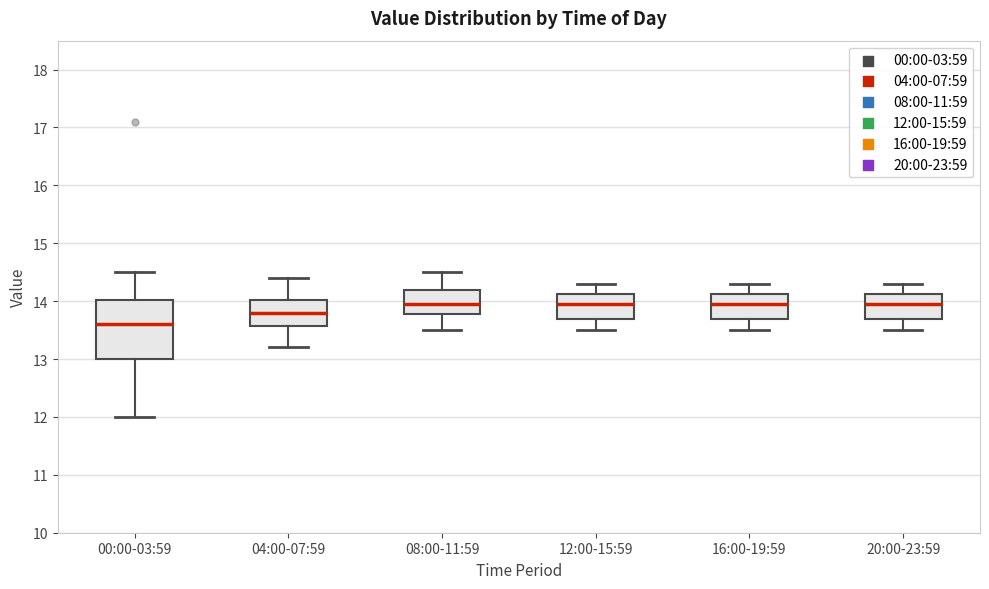

Reading left to right, read every box against the y-axis: the position of its median line, the range the box covers, and the ends of its whiskers. The values are not printed on the chart, so give them approximately, as read against the axis.

00:00-03:59: median 13.6, box 13.0 to 14.0, whiskers 12.0 to 14.5
04:00-07:59: median 13.8, box 13.6 to 14.0, whiskers 13.2 to 14.4
08:00-11:59: median 14.0, box 13.8 to 14.2, whiskers 13.5 to 14.5
12:00-15:59: median 14.0, box 13.7 to 14.1, whiskers 13.5 to 14.3
16:00-19:59: median 14.0, box 13.7 to 14.1, whiskers 13.5 to 14.3
20:00-23:59: median 14.0, box 13.7 to 14.1, whiskers 13.5 to 14.3